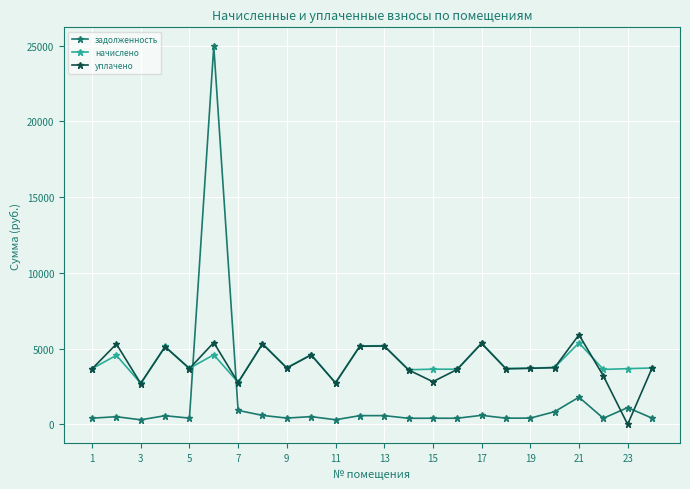

Rank the series by their maximum value, from highest to lowest.

задолженность, уплачено, начислено